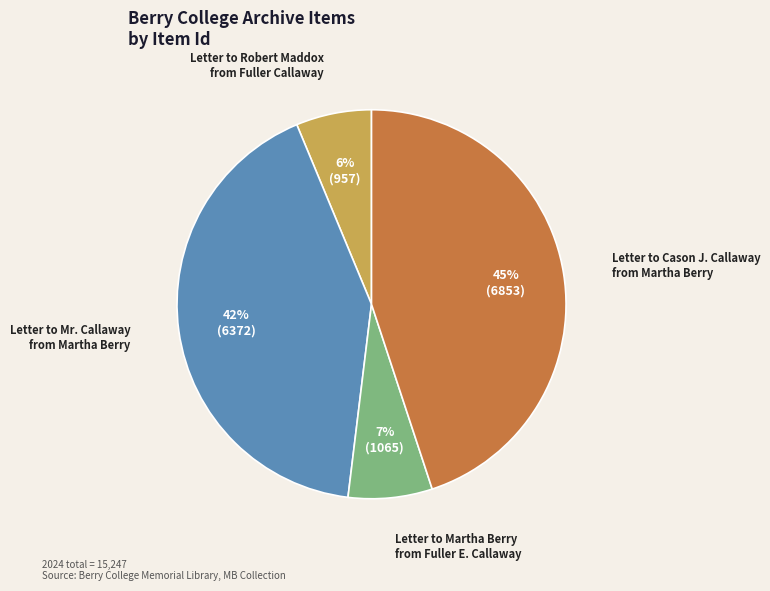

Does any single category account for the majority?

No